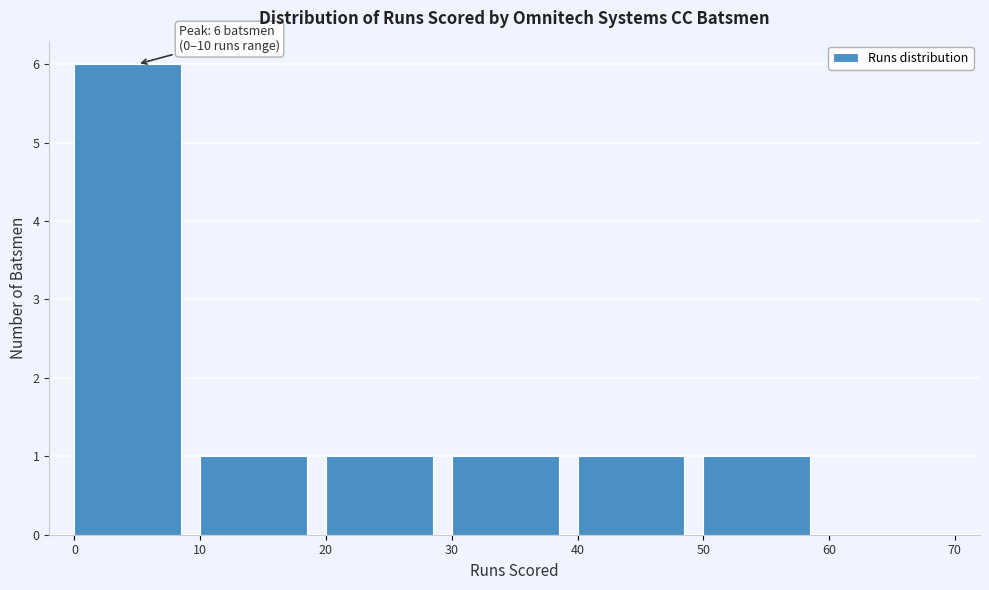

Over which range of the x-axis is the bar tallest?

0 to 10